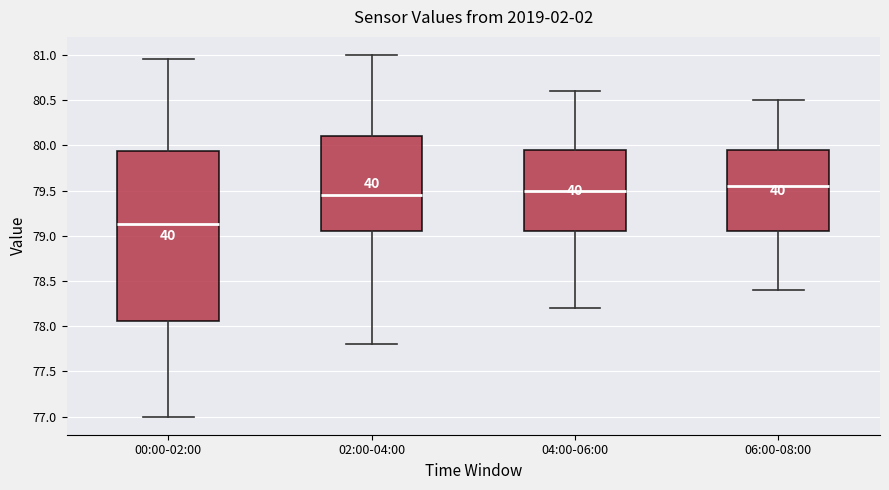

Reading left to right, transcribe this box plot: for each box, give where its median line is, the range the box spans, and where its two whiskers end, as read against the y-axis. The values are not printed on the chart, so give them approximately, as read against the axis.

00:00-02:00: median 79.15, box 78.05 to 79.95, whiskers 77.00 to 80.95
02:00-04:00: median 79.45, box 79.05 to 80.10, whiskers 77.80 to 81.00
04:00-06:00: median 79.50, box 79.05 to 79.95, whiskers 78.20 to 80.60
06:00-08:00: median 79.55, box 79.05 to 79.95, whiskers 78.40 to 80.50